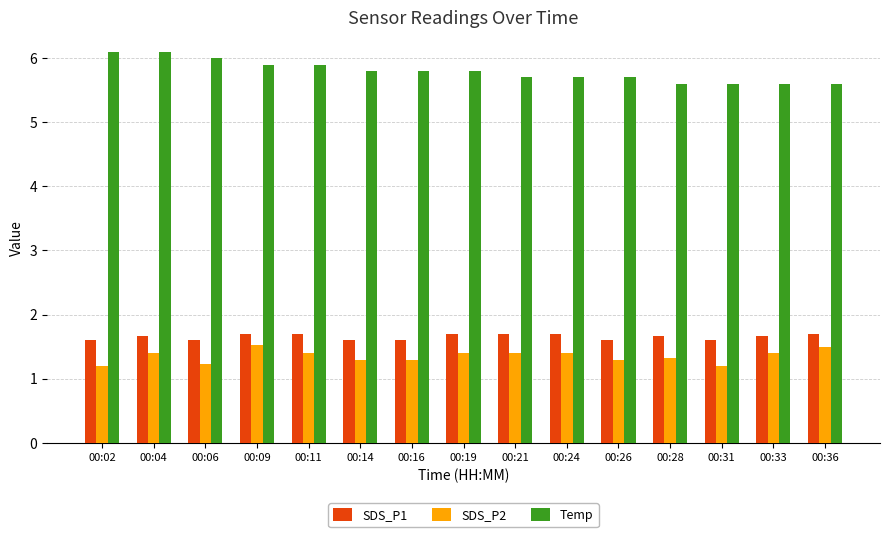

What is the smallest value displayed?

1.2